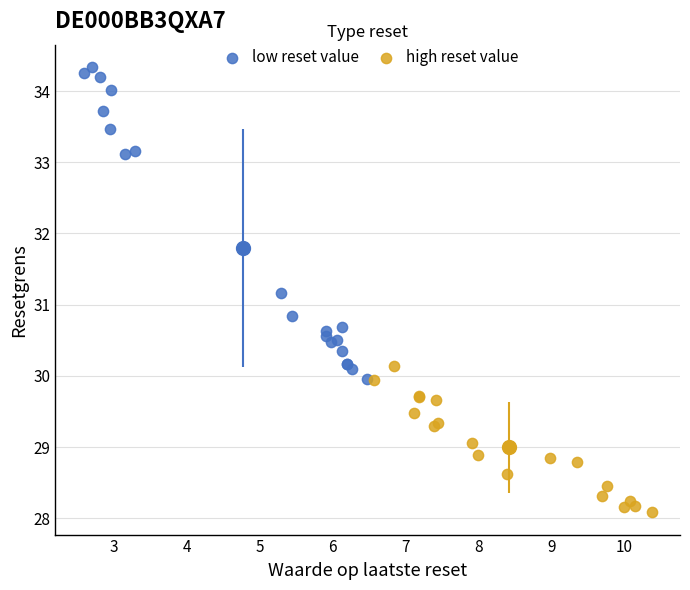

Which series has the widest spread of Y values?

low reset value